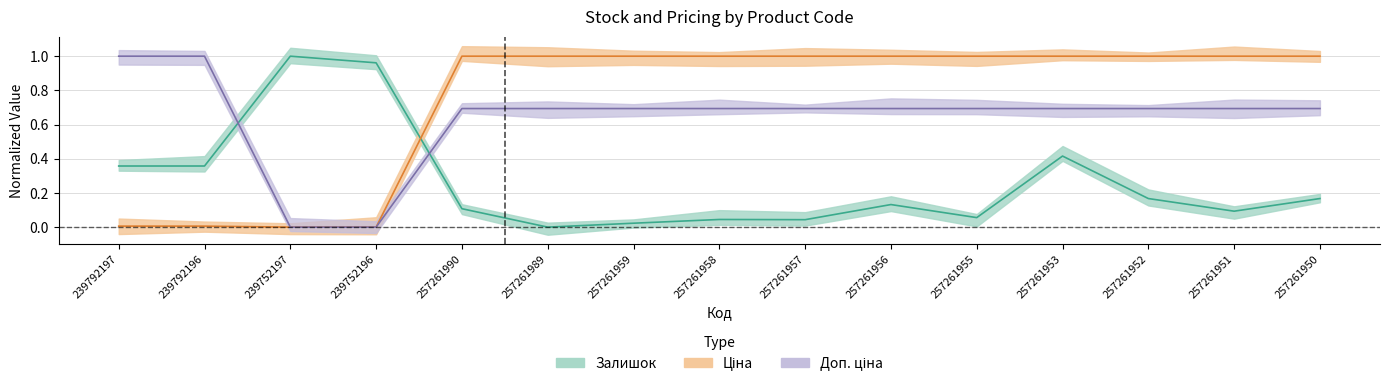

At which label does Залишок reach its minimum?

257261989